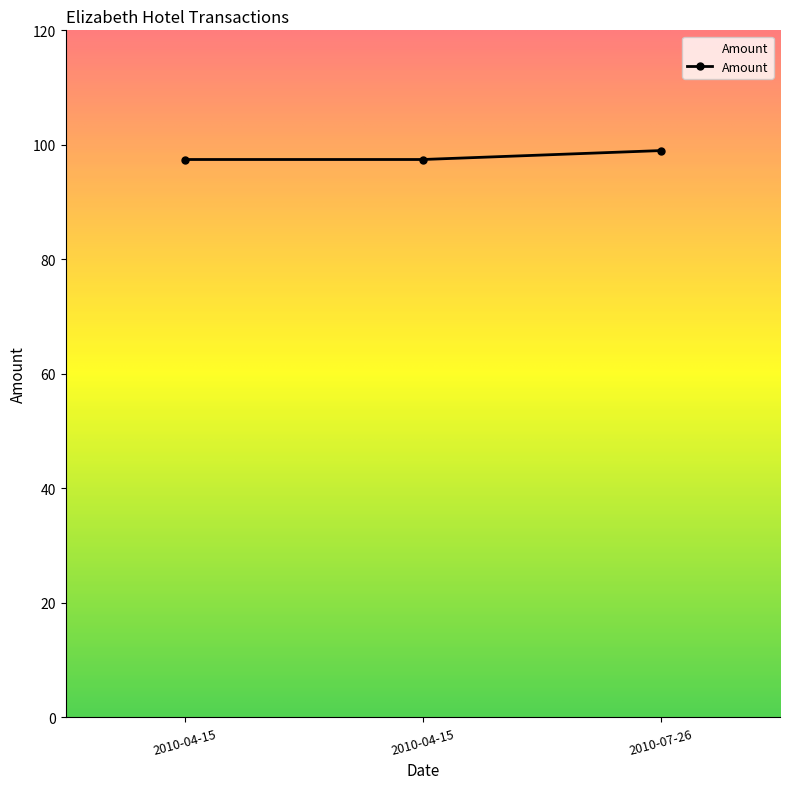

Is it true that the value at 2010-04-15 is 162.4?

False